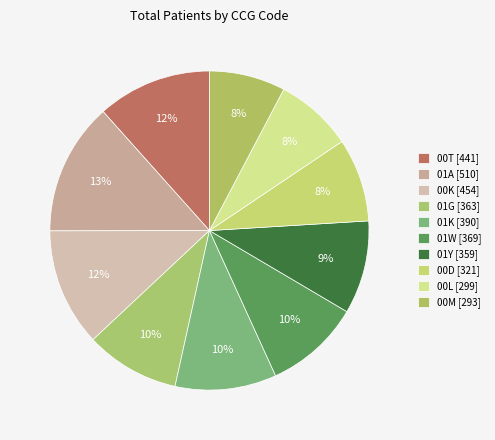

Count the number of slices in the pie.

10